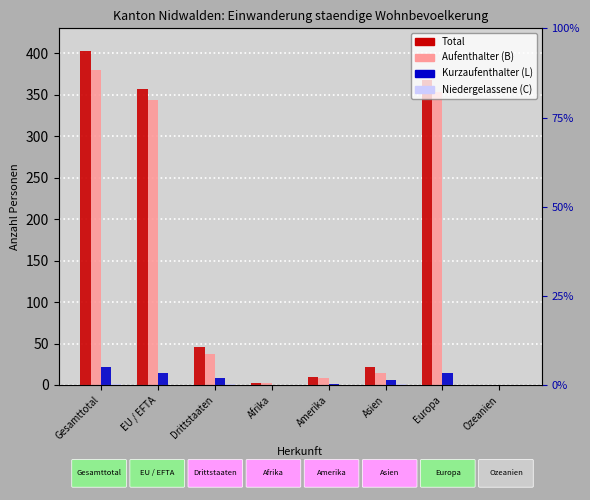

Reading right to left, extract all data points from this chart.

Total: 0	368	22	10	3	46	357	403
Aufenthalter (B) Total: 0	353	15	9	3	37	343	380
Kurzaufenthalter (L) Total: 0	15	6	1	0	8	14	22
Niedergelassene (C) Total: 0	0	1	0	0	1	0	1